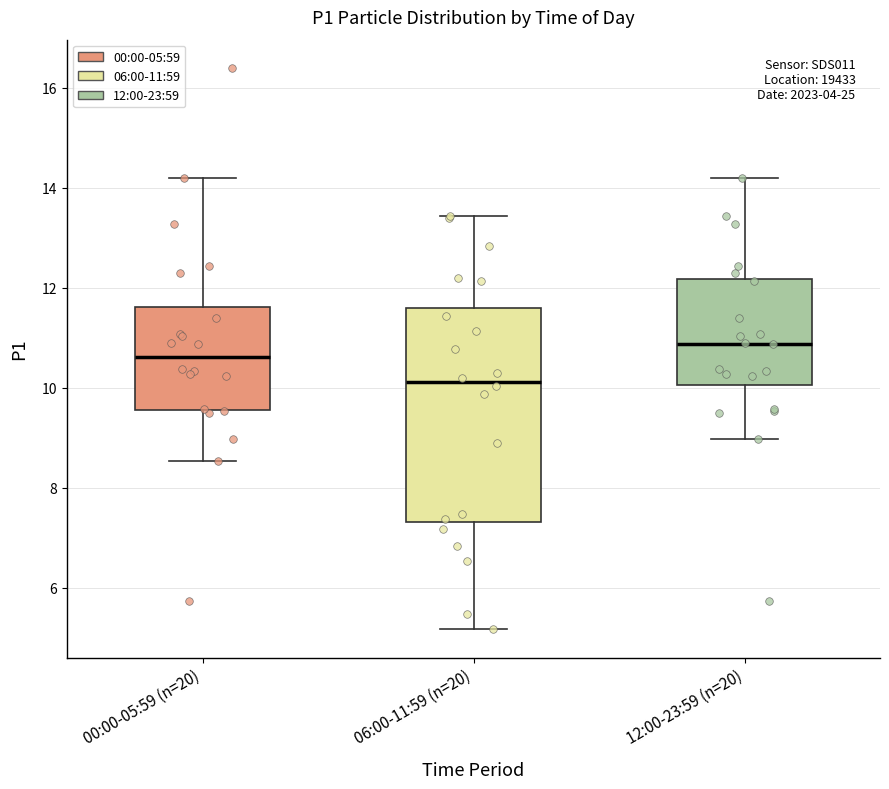

Where is the upper edge of the box for 06:00-11:59 (n=20) on the y-axis? The values are not printed on the chart, so give them approximately, as read against the axis.

11.6